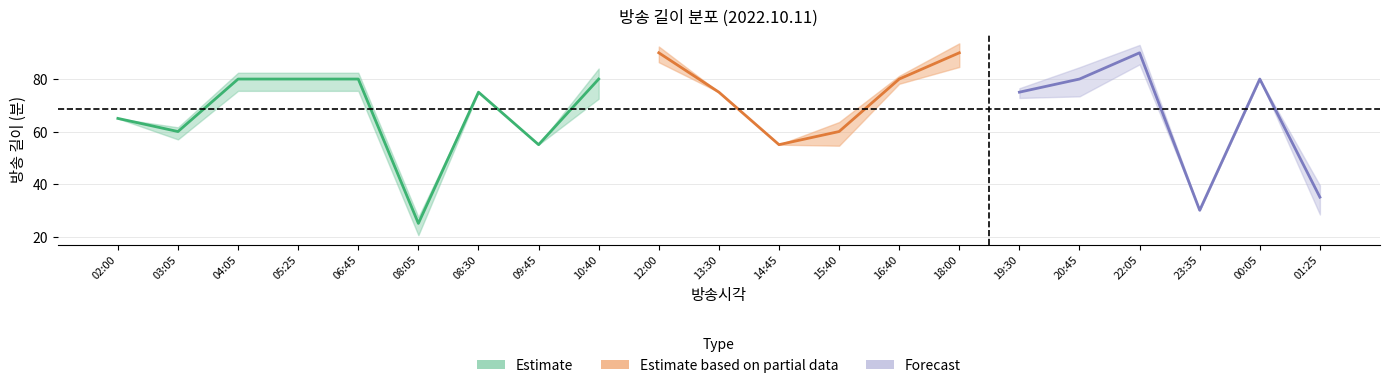

At which category does the chart reach its minimum across all series?

08:05